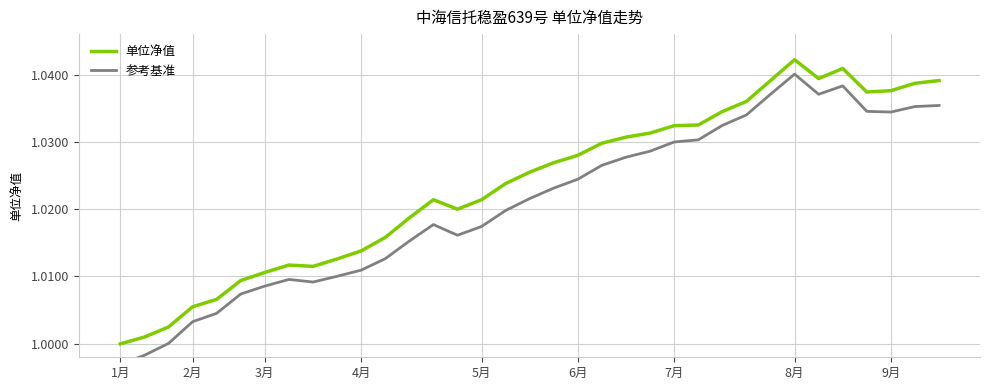

The value of 单位净值 at 2月 is 0.3. True or false?

False